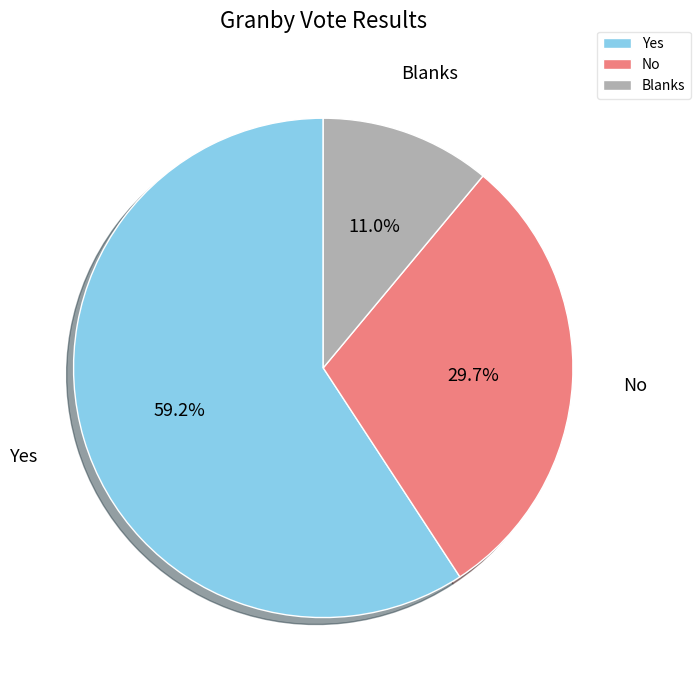

Is Yes the majority of the pie?

Yes